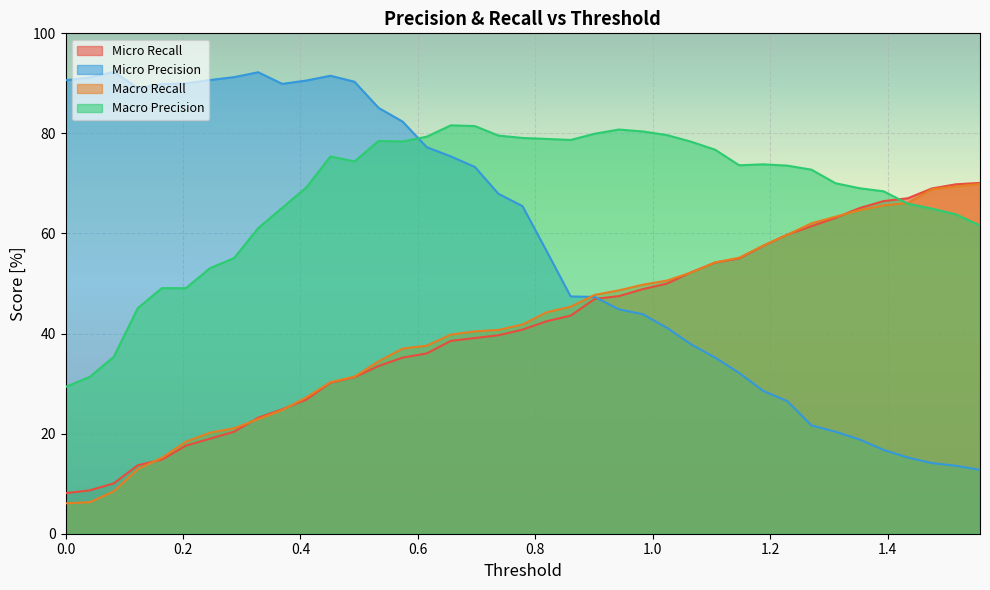

What is the lowest value of the Micro Precision series?

12.8